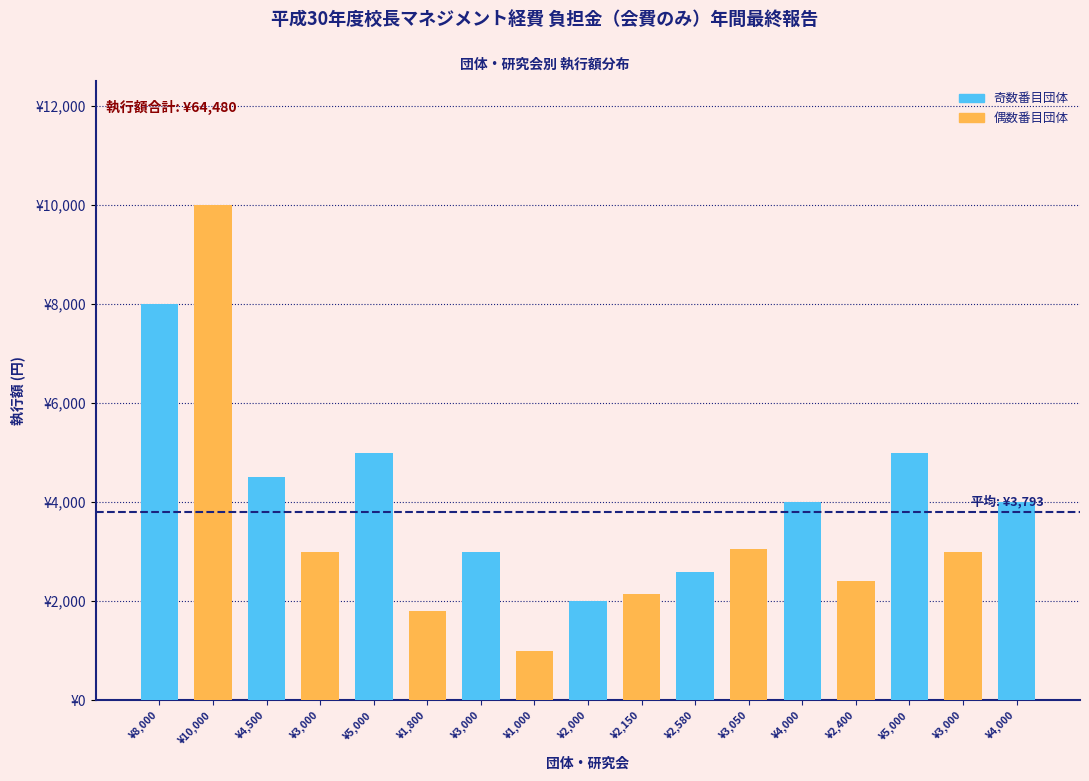

Does the chart contain any negative values?

No